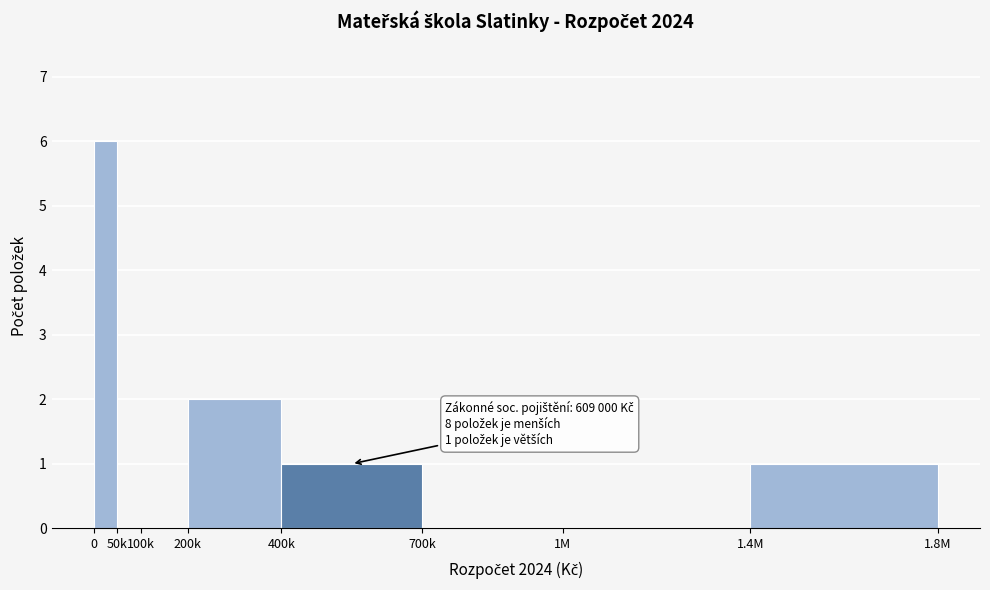

Reading left to right, list all the values displayed in this chart.

0=6	50k=0	100k=0	200k=2	400k=1	700k=0	1M=0	1.4M=1